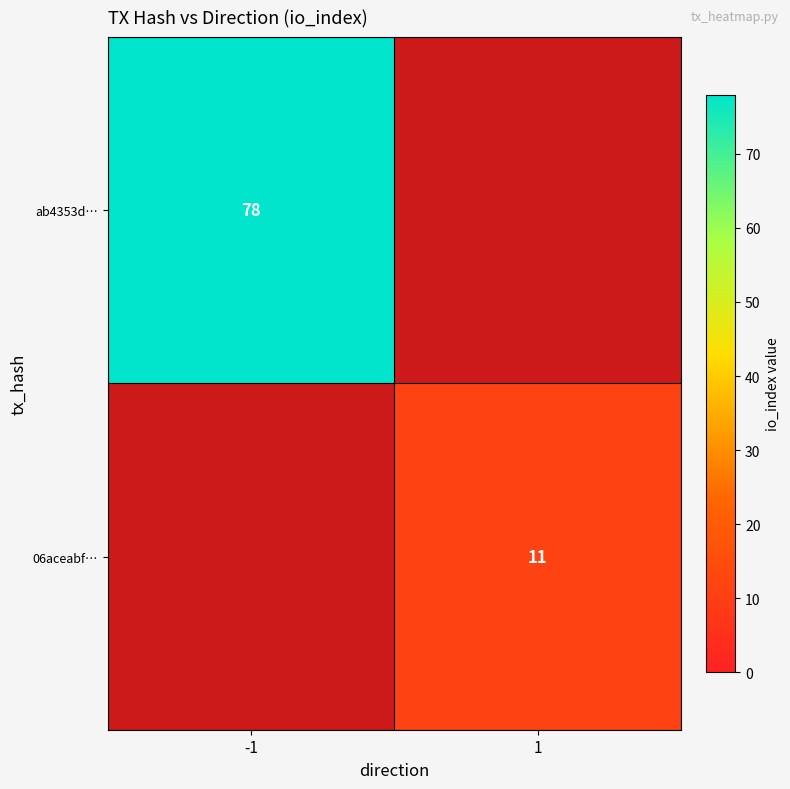

Count the number of data series in this chart.

2